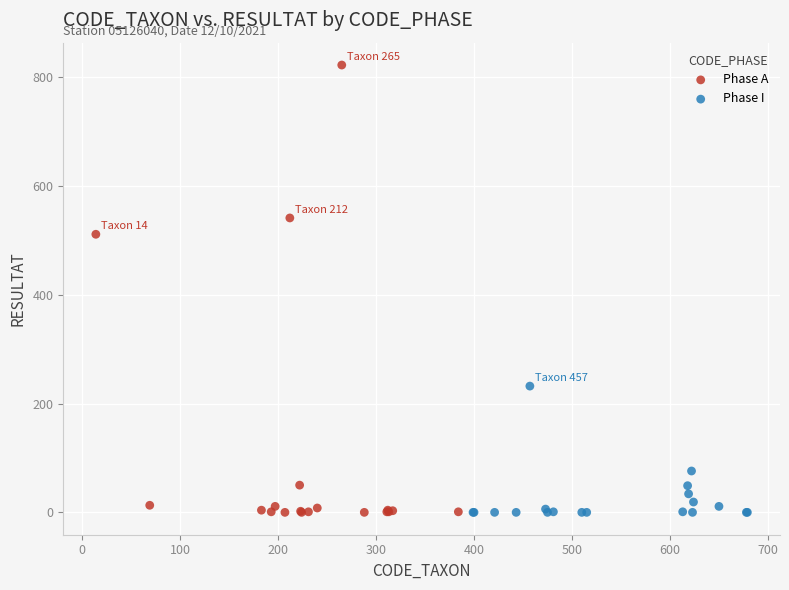

Which series has the largest Y range (max minus min)?

Phase A